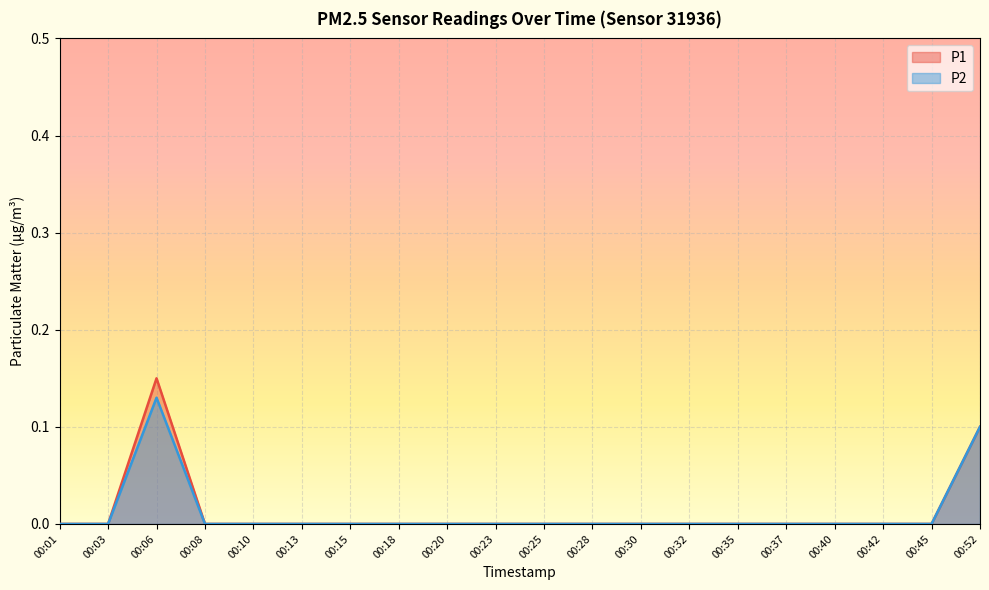

Which category has the highest value across all series?

00:06